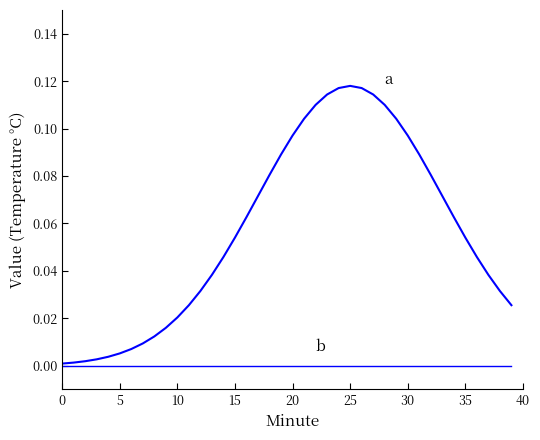

Is this an area chart (filled region under the line)?

No